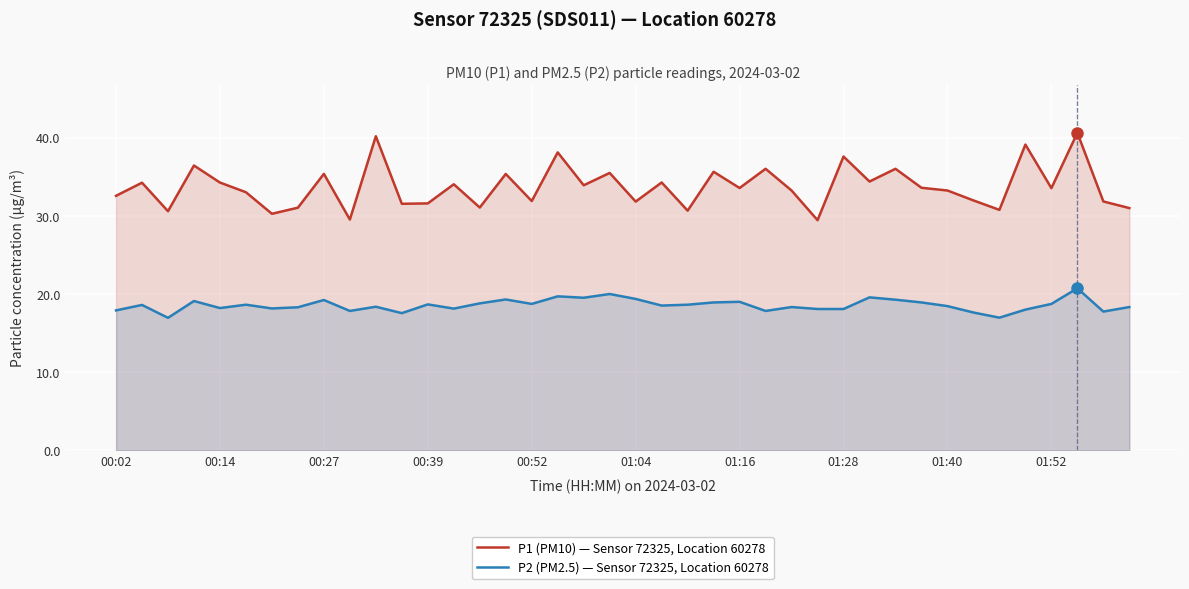

Which series has the widest spread of values?

P1 (PM10) — Sensor 72325, Location 60278